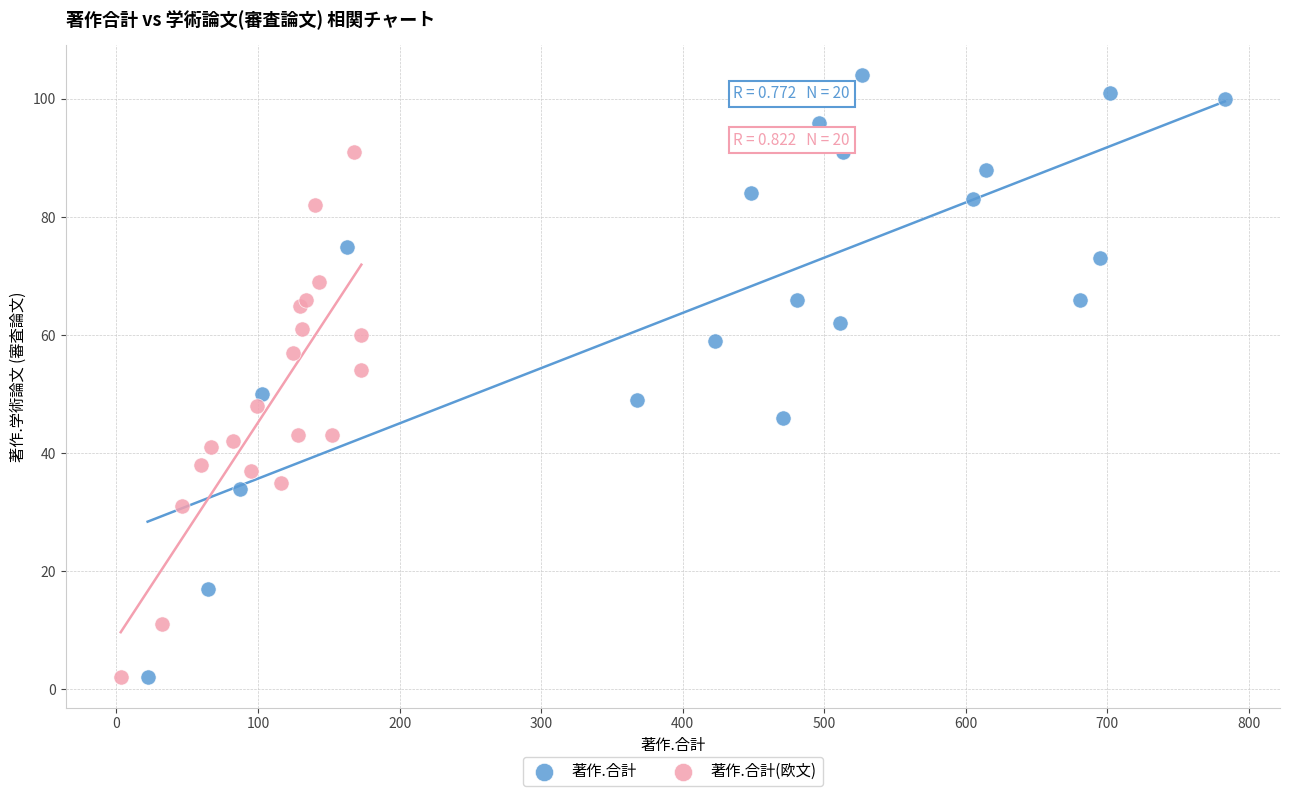

Which series reaches the maximum Y coordinate?

著作.合計